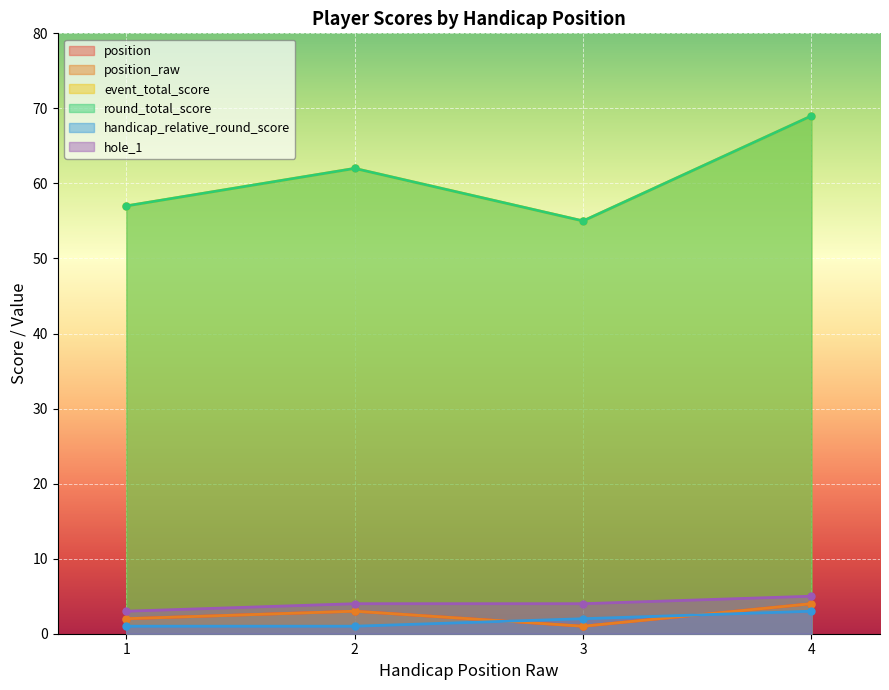

Rank the series at 1 from lowest to highest value.

handicap_relative_round_score, position, position_raw, hole_1, event_total_score, round_total_score